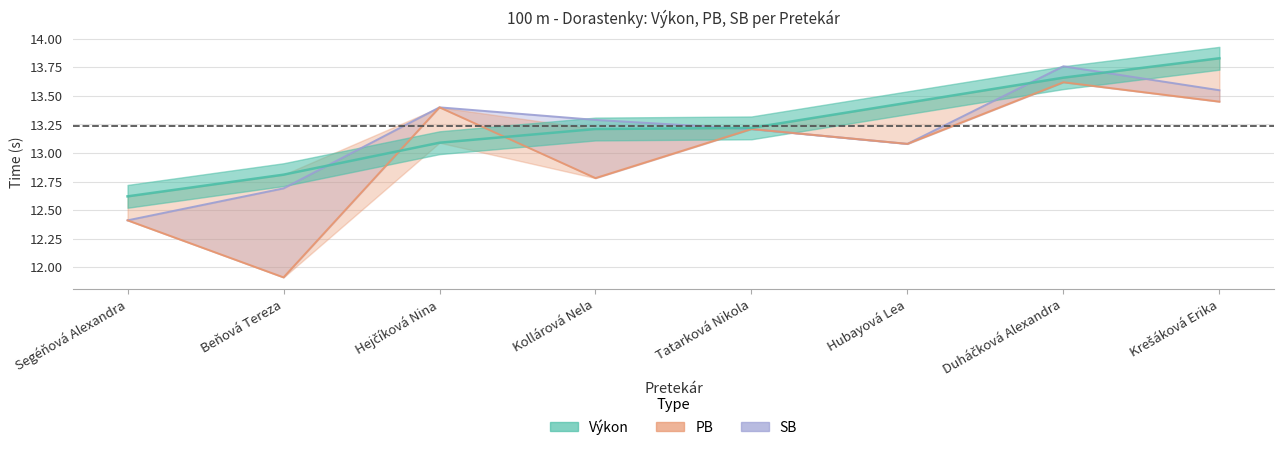

True or false: PB has more than 1 interior local peaks.

True